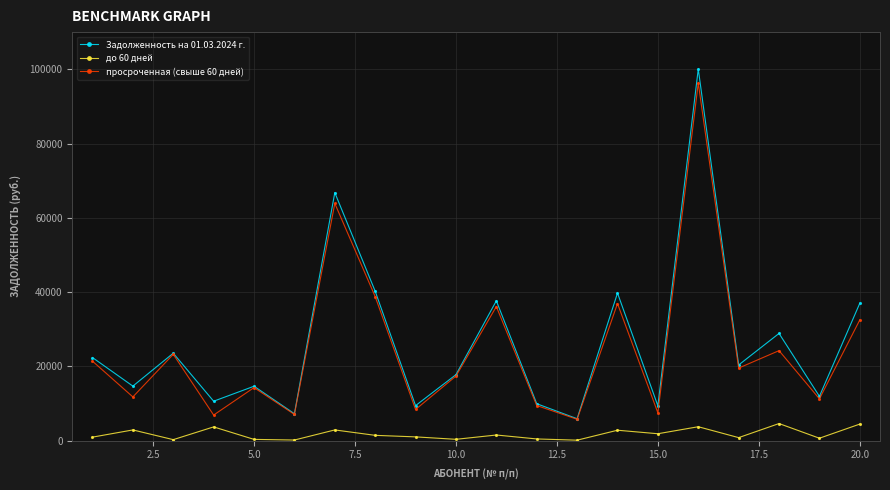

What is the maximum value for просроченная (свыше 60 дней)?

96299.2